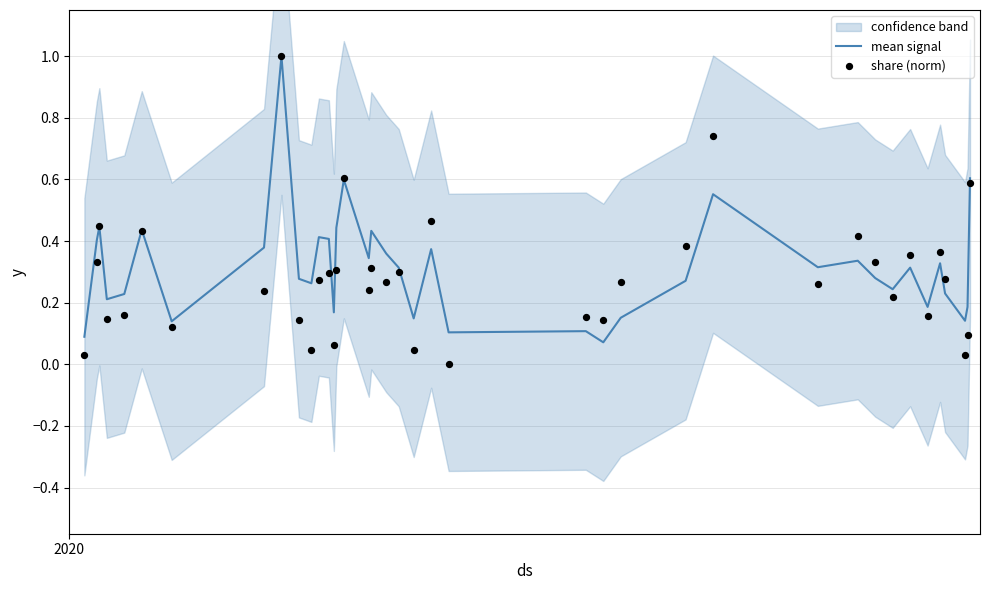

Is the value of share (norm) at 10 greater than the value of mean signal at 29?

No